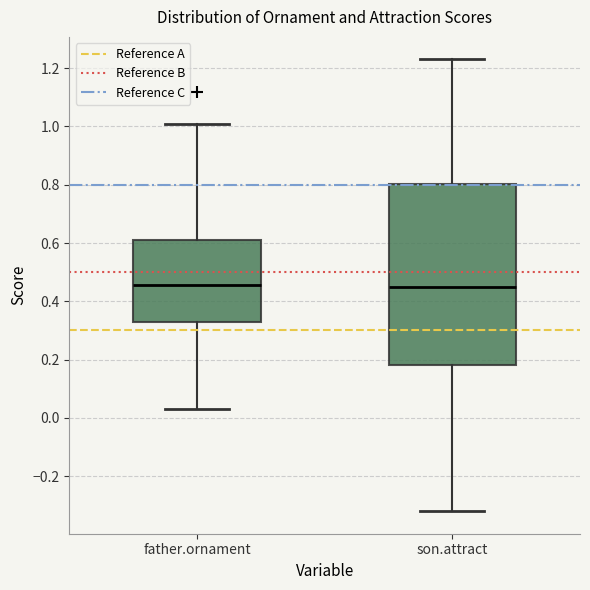

Reading left to right, transcribe this box plot: for each box, give where its median line is, the range the box spans, and where its two whiskers end, as read against the y-axis. The values are not printed on the chart, so give them approximately, as read against the axis.

father.ornament: median 0.46, box 0.32 to 0.62, whiskers 0.04 to 1.02
son.attract: median 0.46, box 0.18 to 0.80, whiskers -0.32 to 1.24